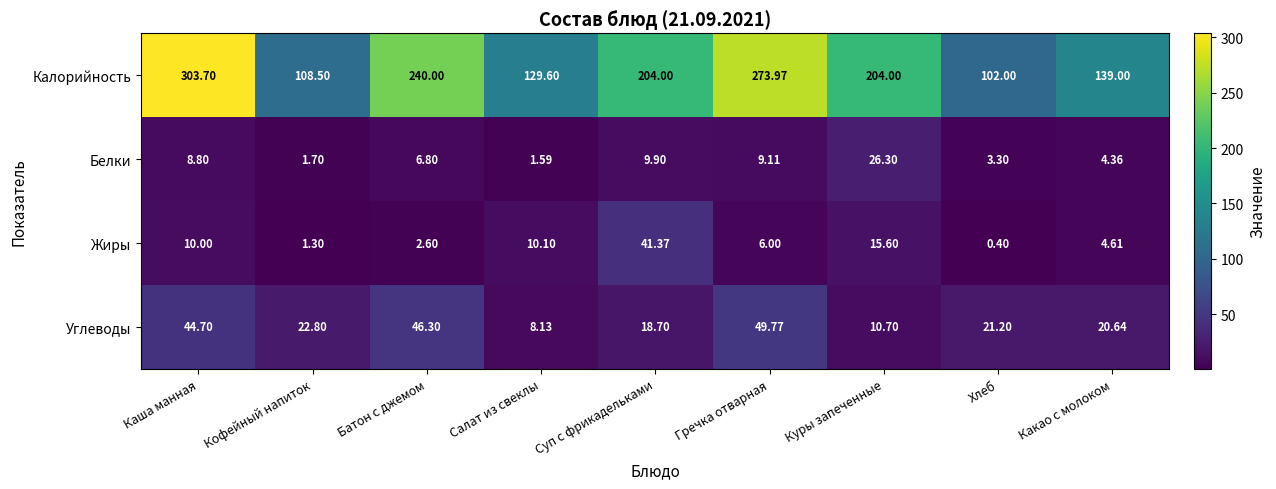

At which label is Жиры closest to 20?

Куры запеченные